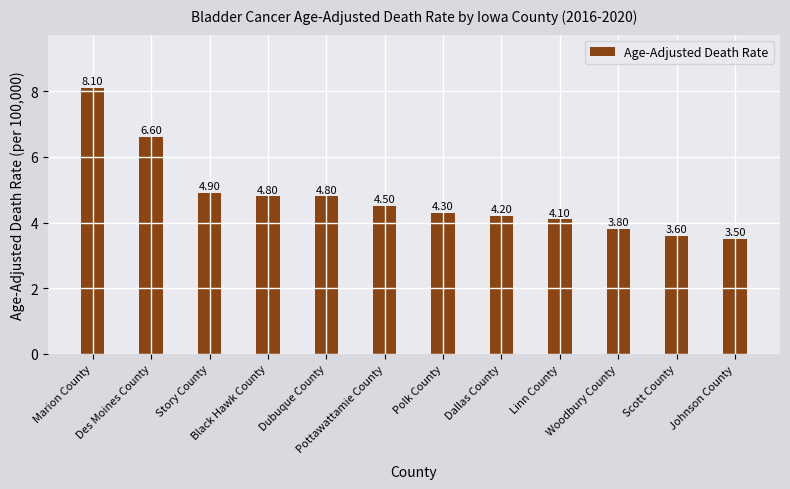

What is the sum of the values at Woodbury County and Des Moines County?

10.4